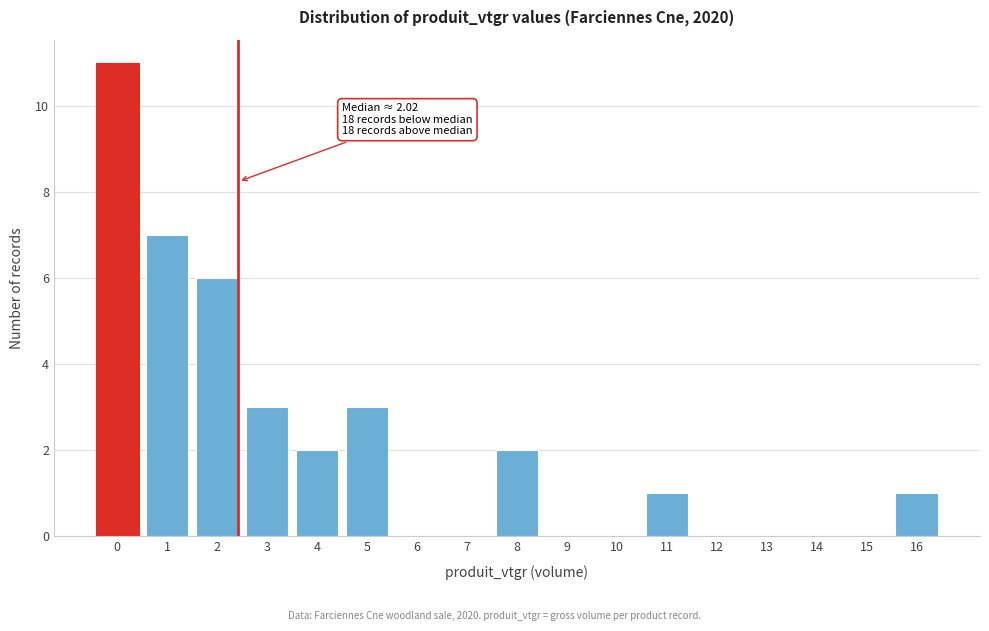

Reading left to right, extract all data points from this chart.

0=11	1=7	2=6	3=3	4=2	5=3	6=0	7=0	8=2	9=0	10=0	11=1	12=0	13=0	14=0	15=0	16=1